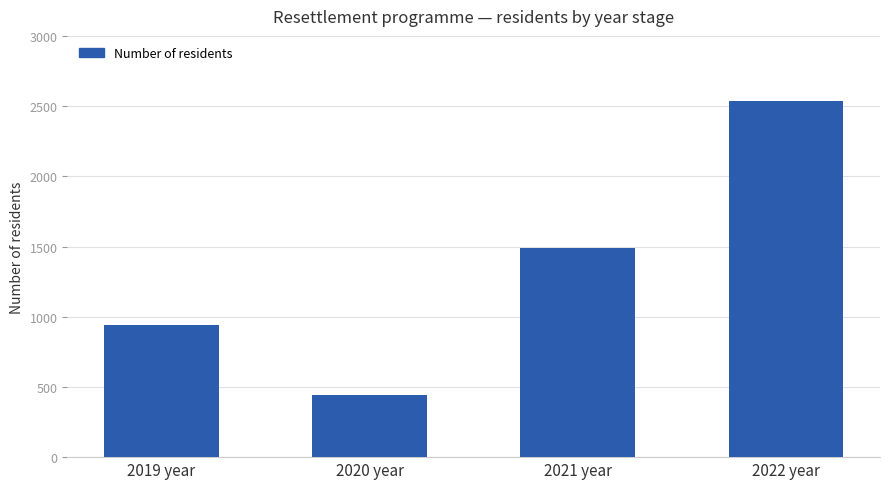

List the labels in order of value, smallest first.

2020 year, 2019 year, 2021 year, 2022 year